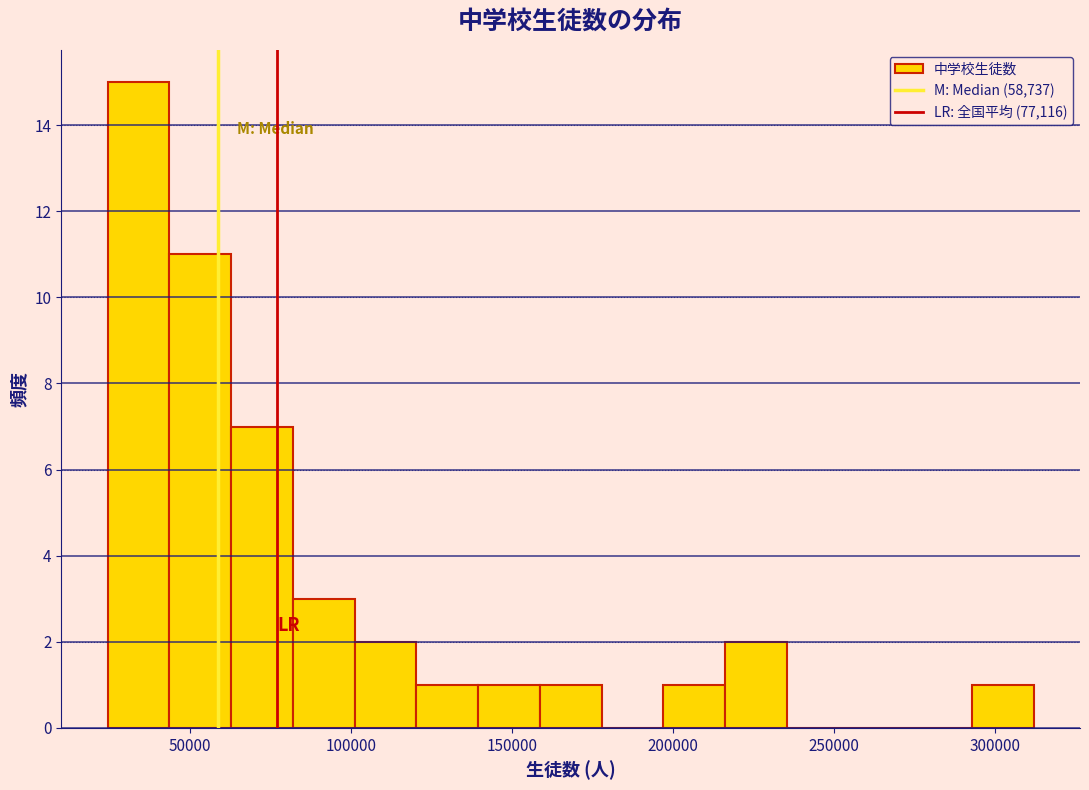

Around what value on the x-axis is the tallest bar? Give the approximate position of its centre, as read against the axis.

35000